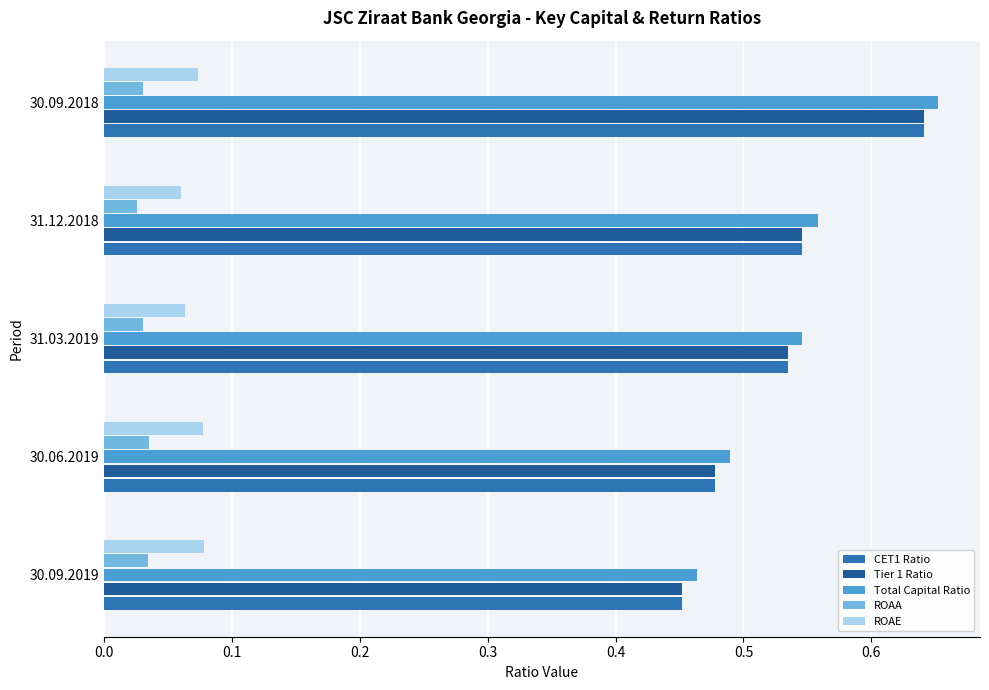

The value of Total Capital Ratio at 31.12.2018 is 0.7. True or false?

False